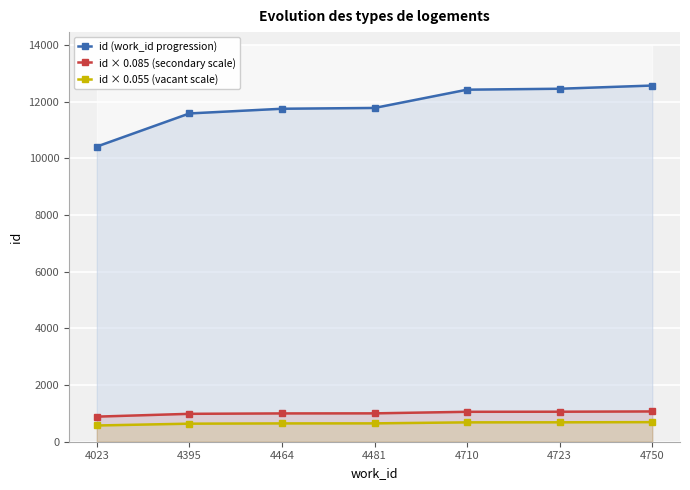

What is the difference between the second highest and second lowest values in the id × 0.085 (secondary scale) series?

74.1